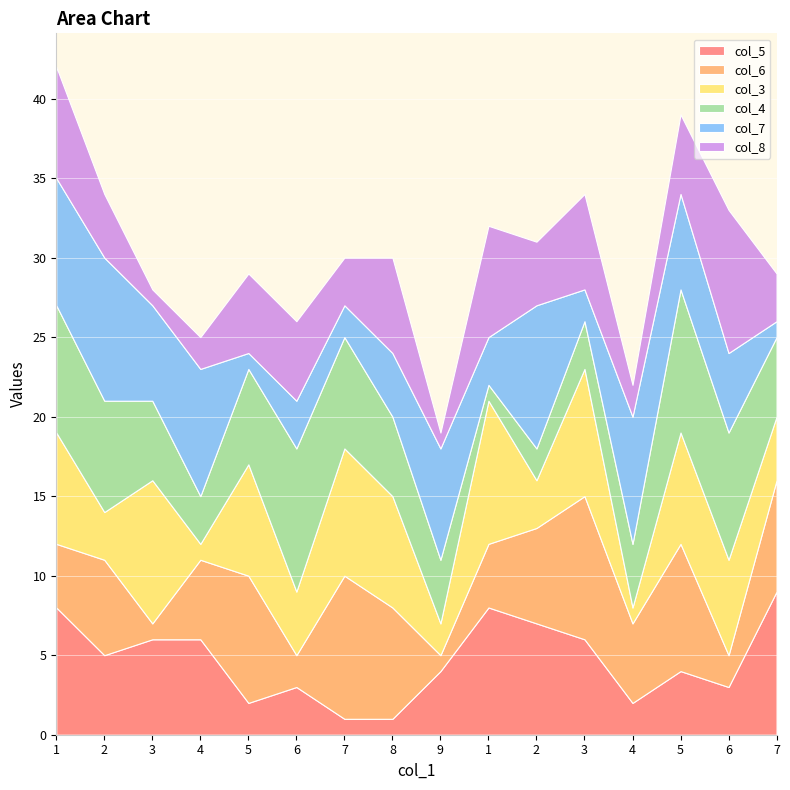

How many col_3 values are between 3 and 8?

11